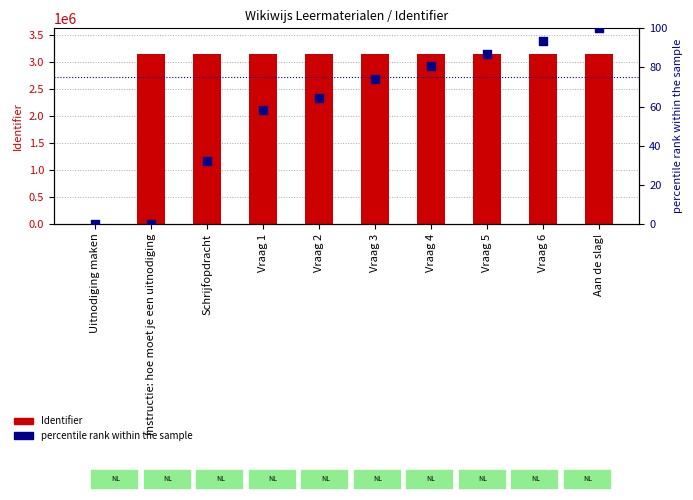

At how many categories does at least one series exceed 2488315?

9